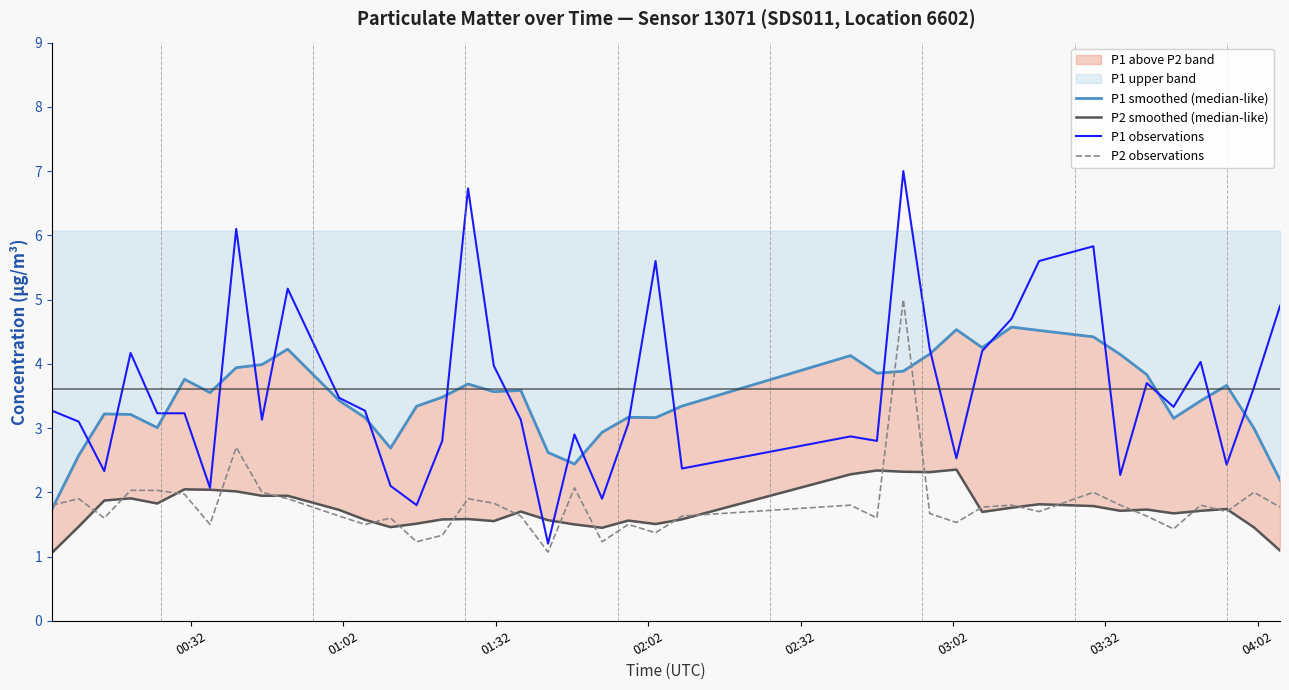

What is the lowest value of the P2 smoothed (median-like) series?

1.1